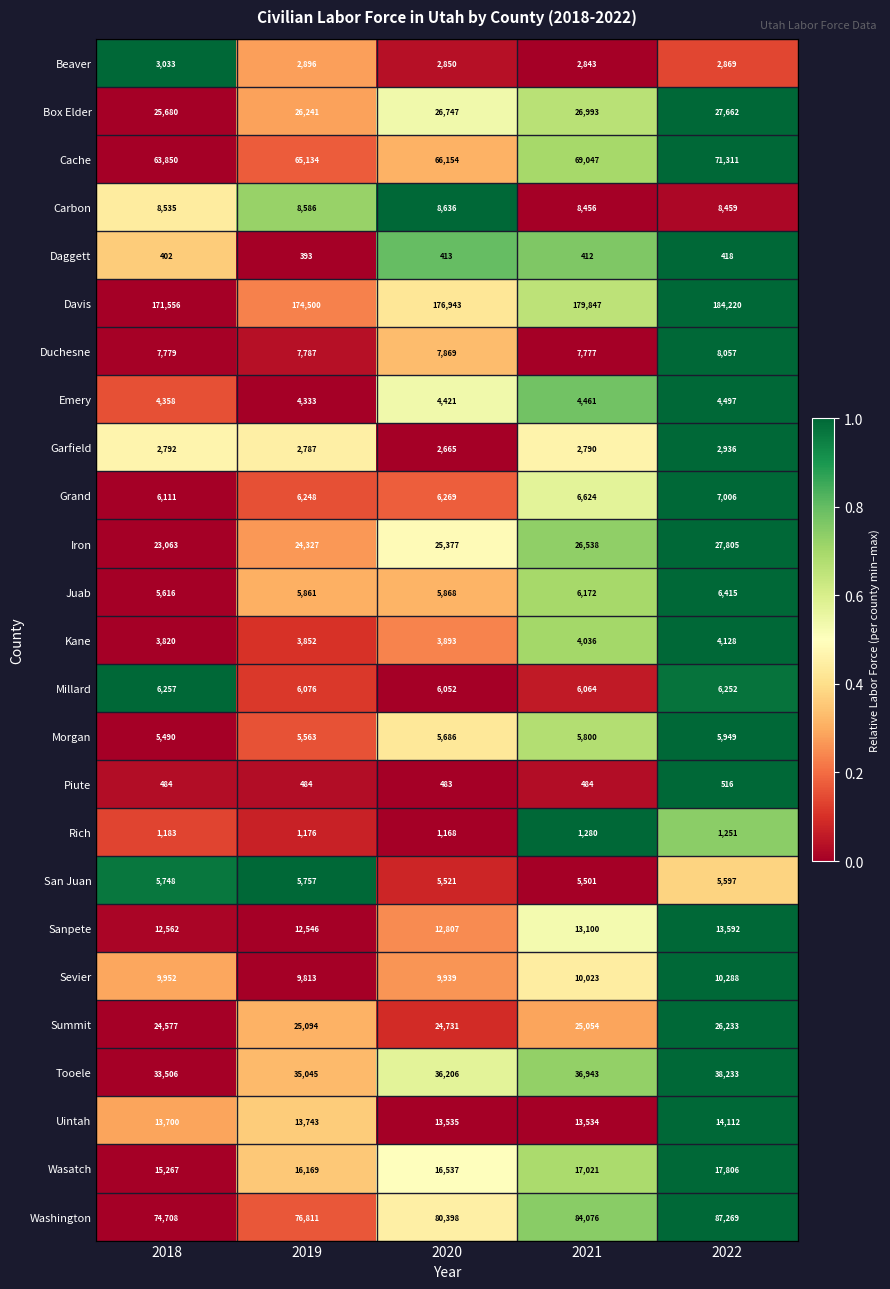

Is the value of Box Elder at 2018 greater than the value of Emery at 2018?

Yes